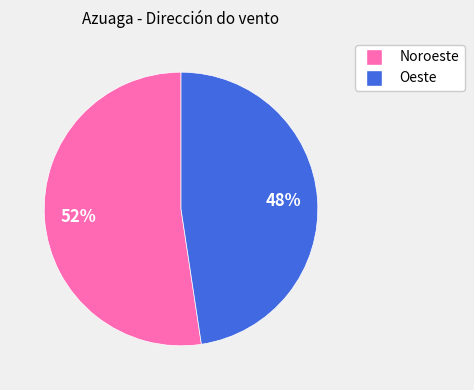

The Oeste slice represents 42% of the pie. True or false?

False